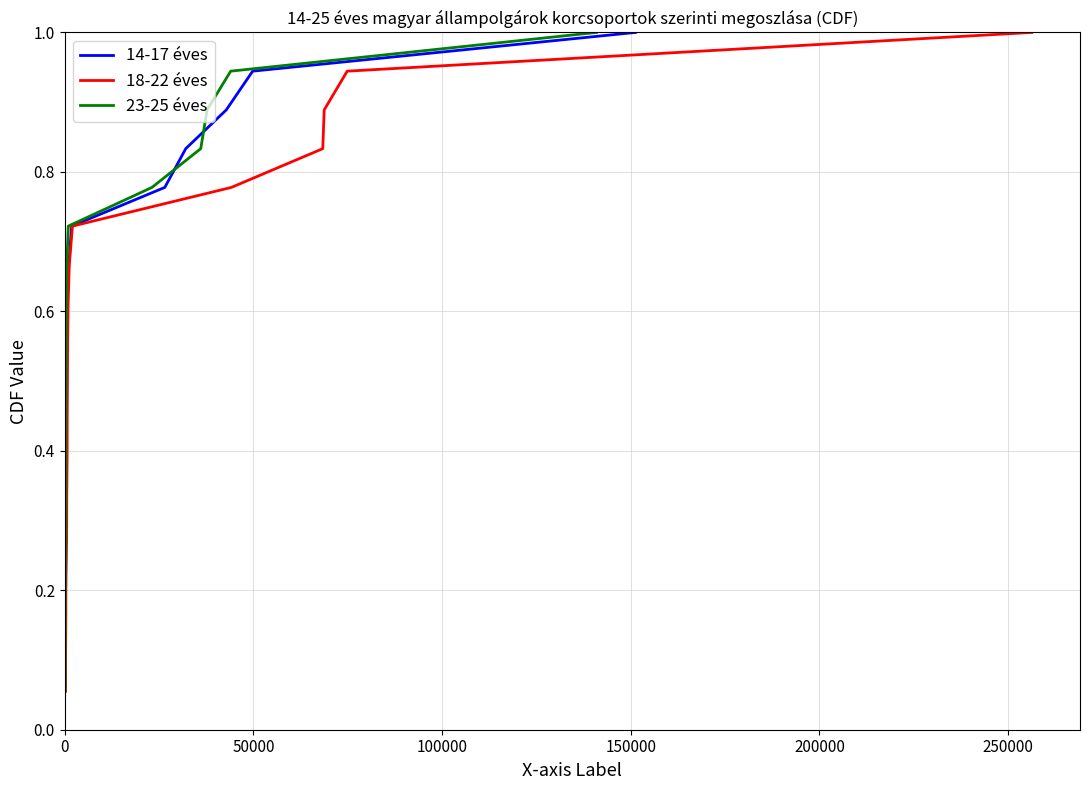

Is the value of 14-17 éves at 9 greater than the value of 18-22 éves at 11?

No